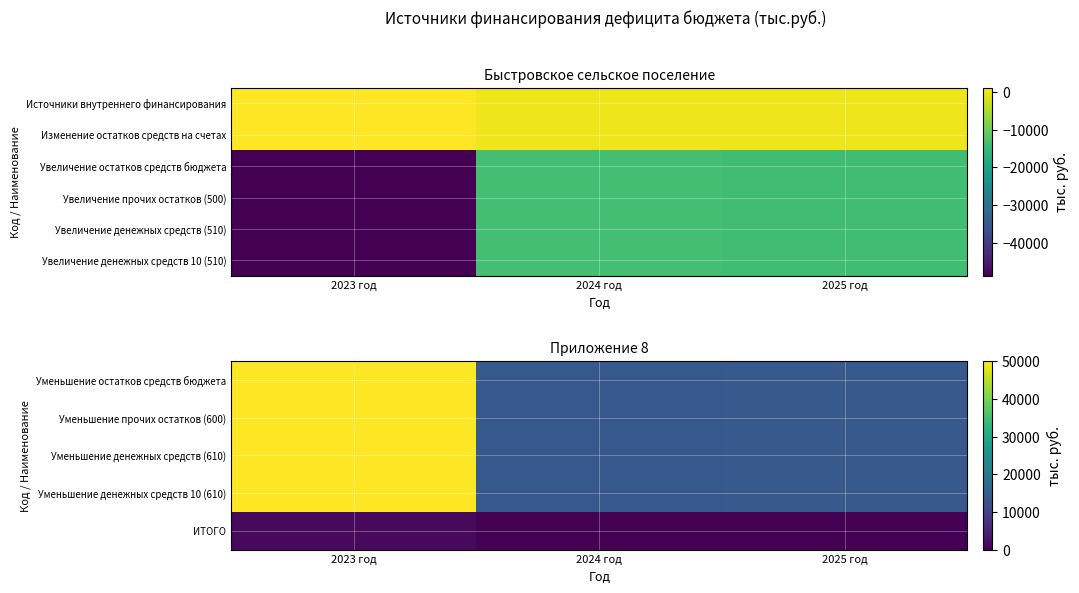

What is the difference between the highest and lowest values at 2023 год?

98939.8